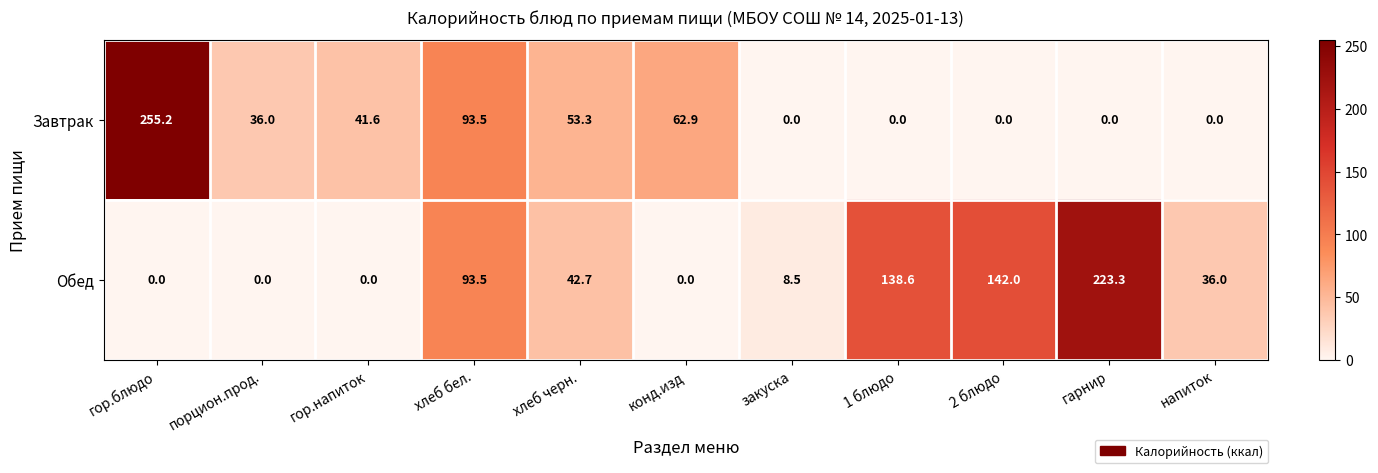

The Обед series shows 93.5 at хлеб бел.. True or false?

True